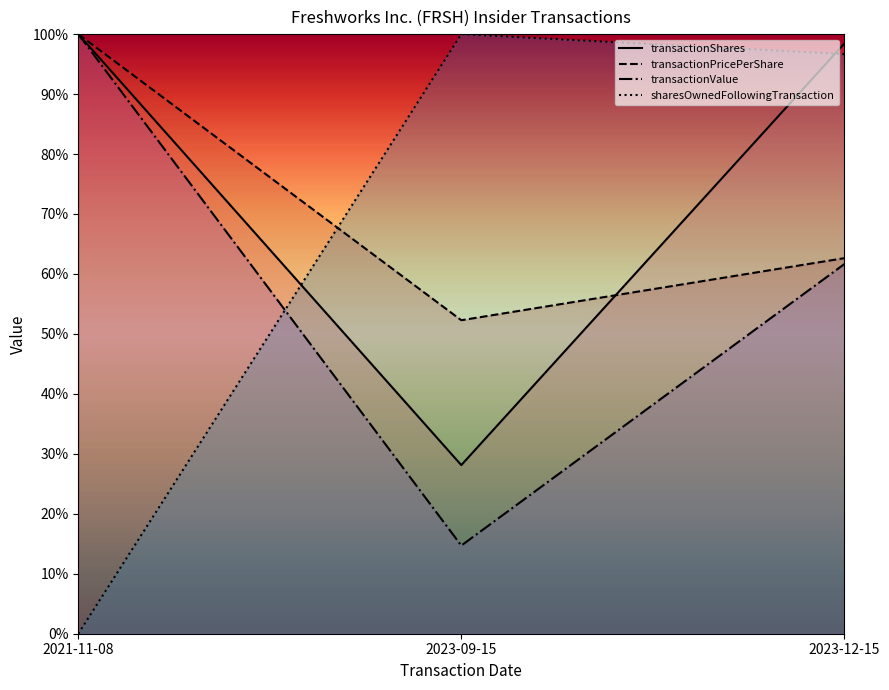

List the series in order of their overall mean, highest first.

transactionShares, transactionPricePerShare, sharesOwnedFollowingTransaction, transactionValue